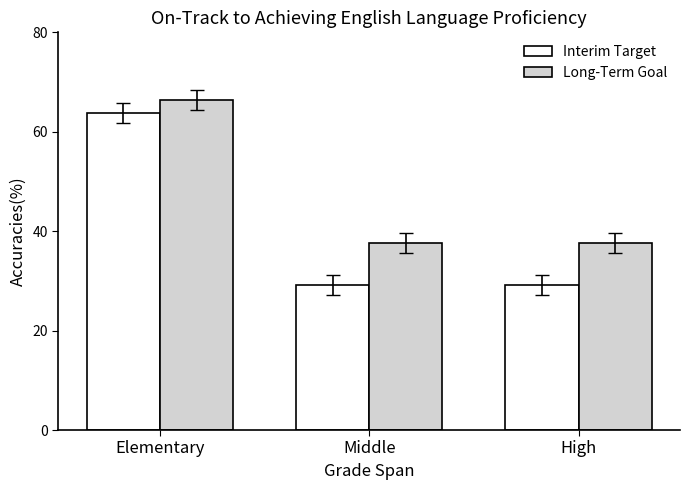

At which label is Long-Term Goal closest to 0?

Middle